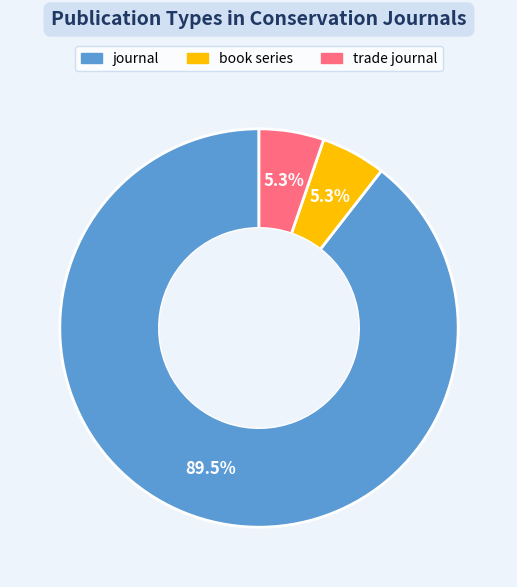

Is there a majority slice in this chart?

Yes